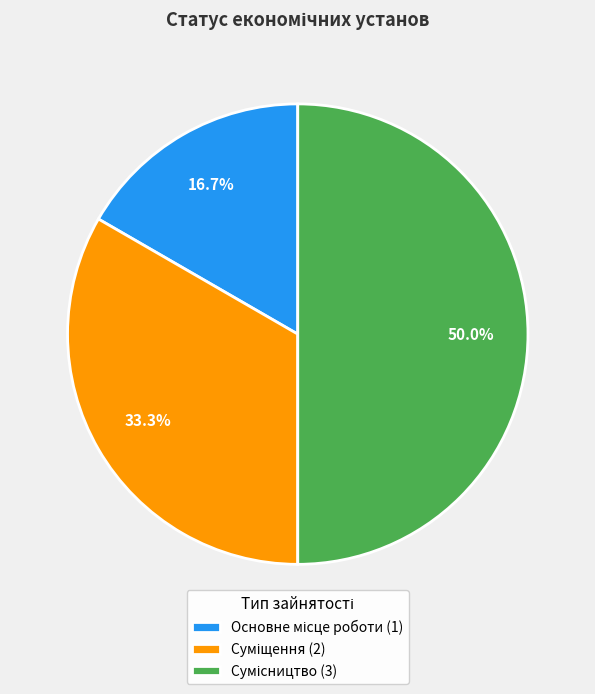

How many segments does this pie chart have?

3